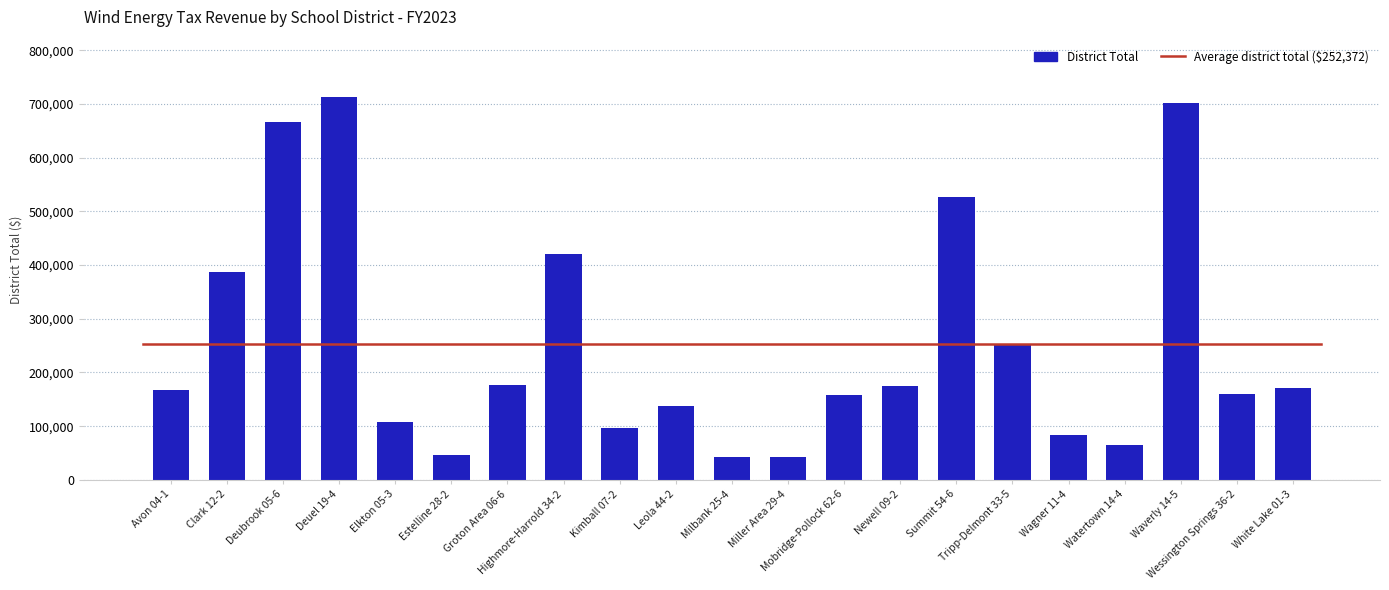

Does the chart contain stacked bars?

No